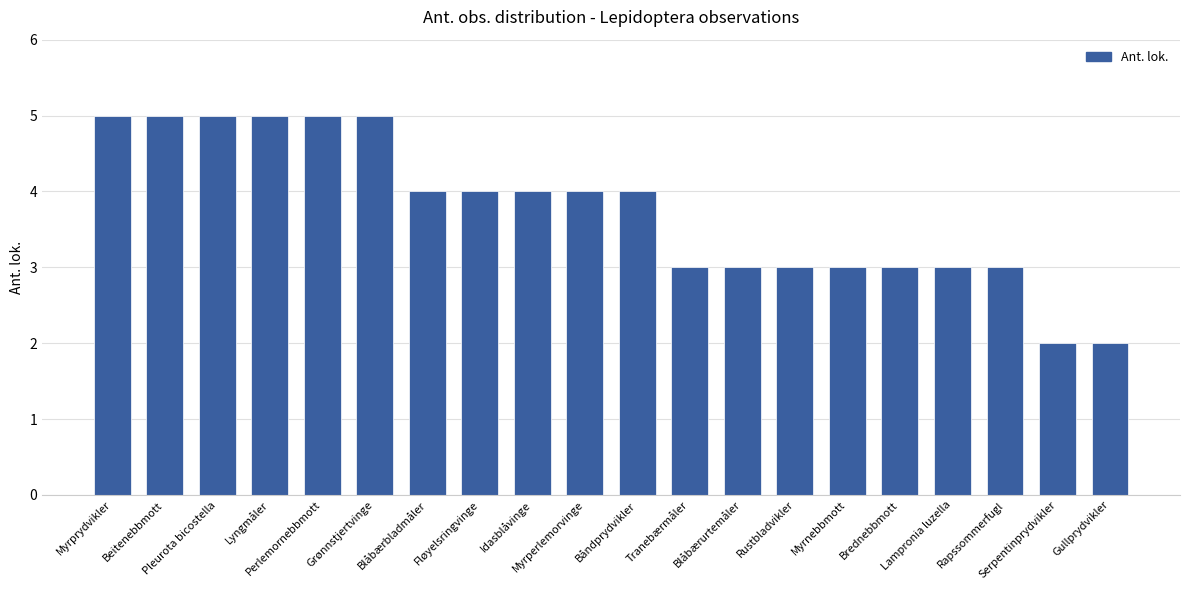

How many values are below 4?

9